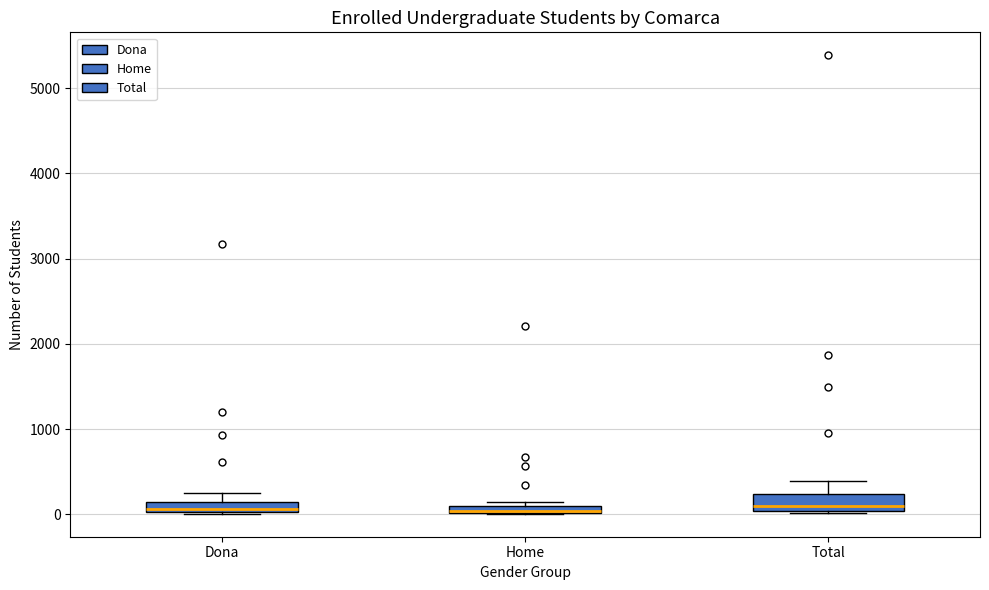

Where is the lower edge of the box for Dona on the y-axis? The values are not printed on the chart, so give them approximately, as read against the axis.

0